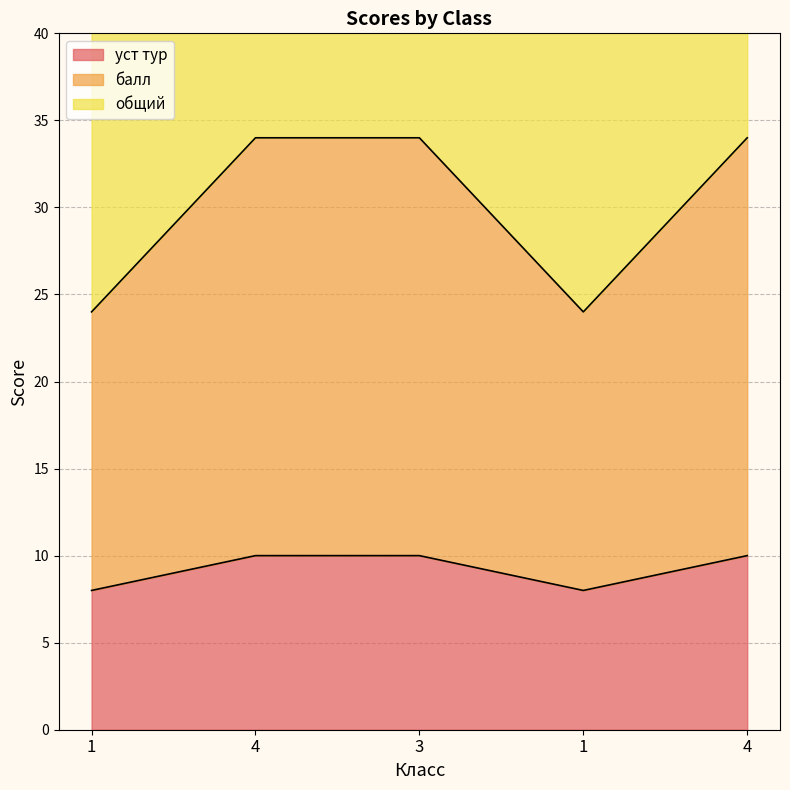

What is the approximate value of общий at 1, to the nearest 10?

50